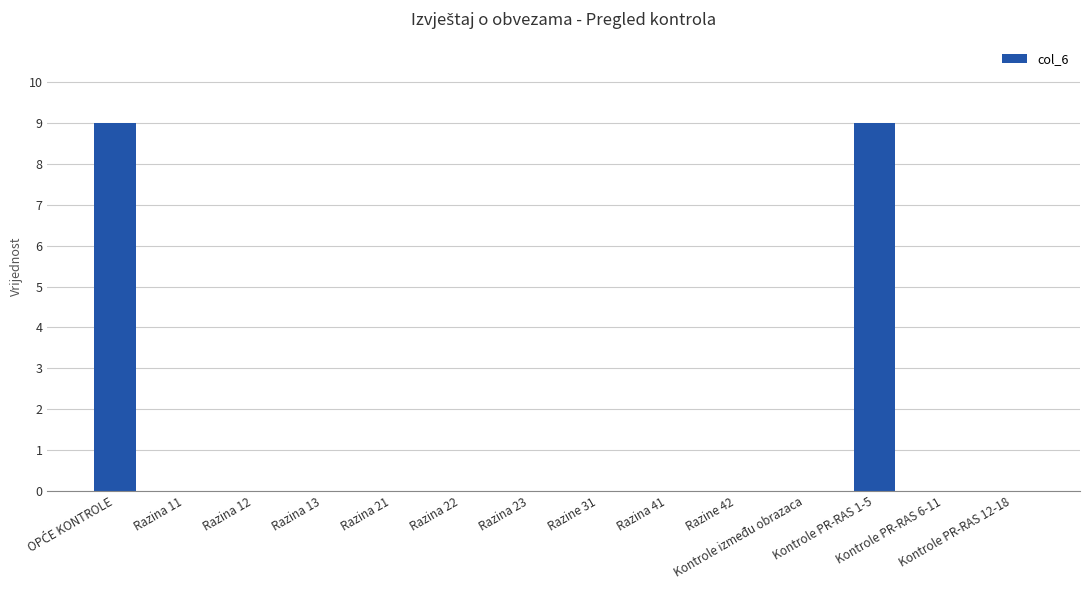

What is the greatest value displayed?

9